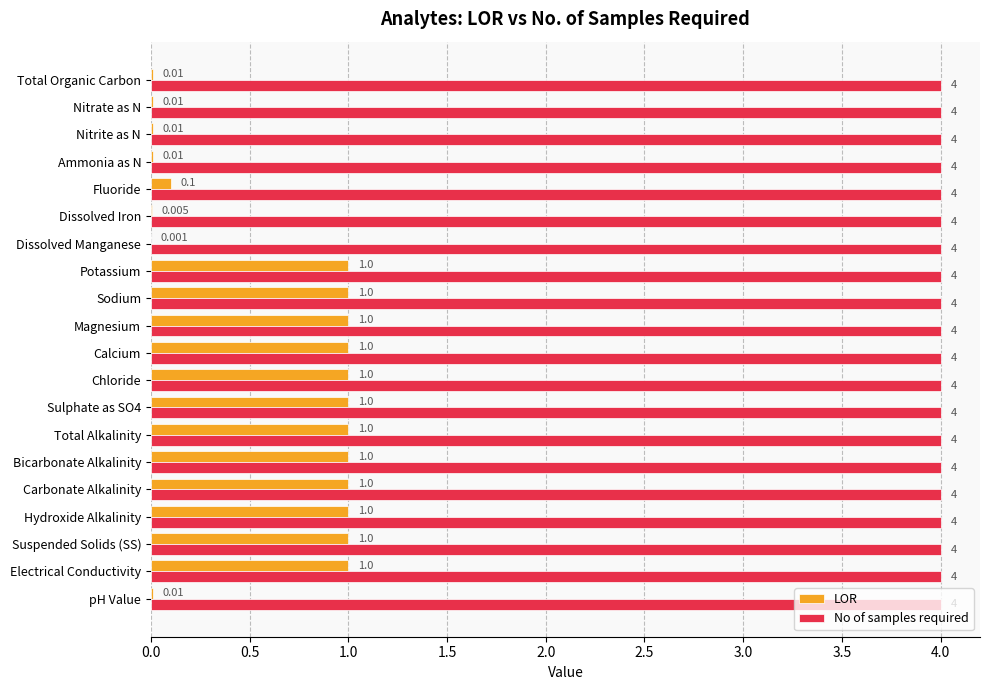

Which series changed the most between Bicarbonate Alkalinity and Fluoride?

LOR